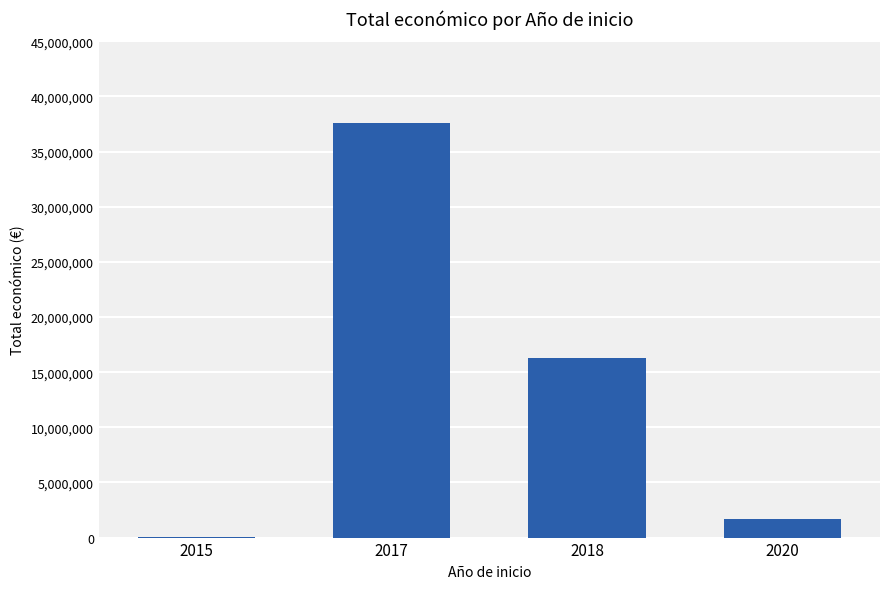

What is the maximum value shown in the chart?

37604130